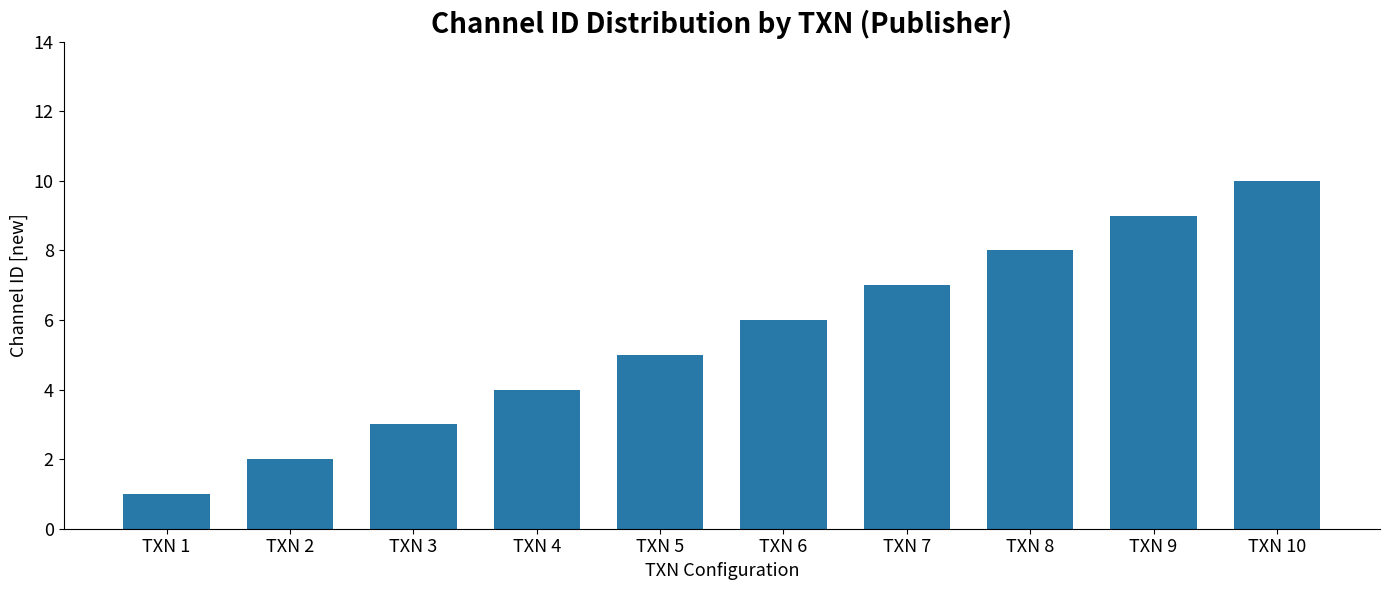

How many distinct data groups are displayed?

1